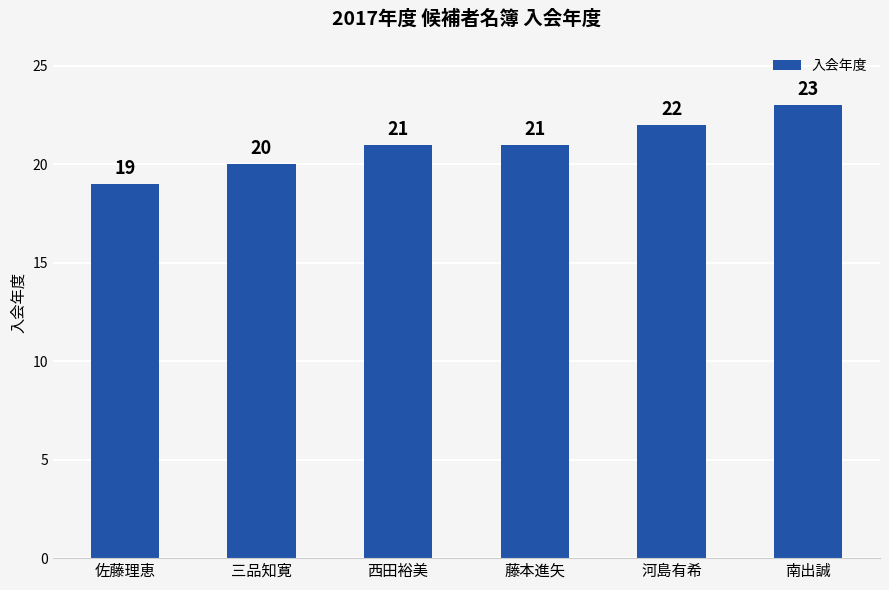

Approximately how many times larger is the value at 西田裕美 compared to 藤本進矢?

1.0